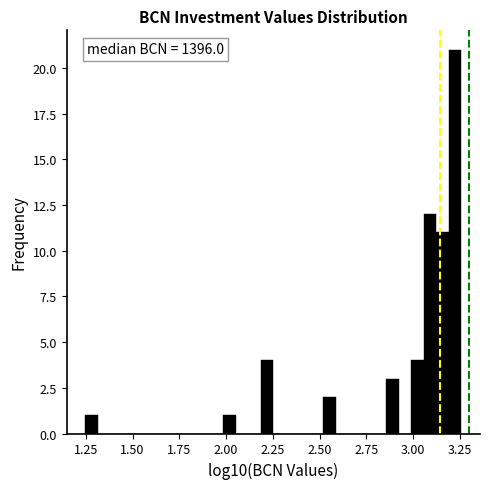

Around what value on the x-axis is the tallest bar? Give the approximate position of its centre, as read against the axis.

3.20